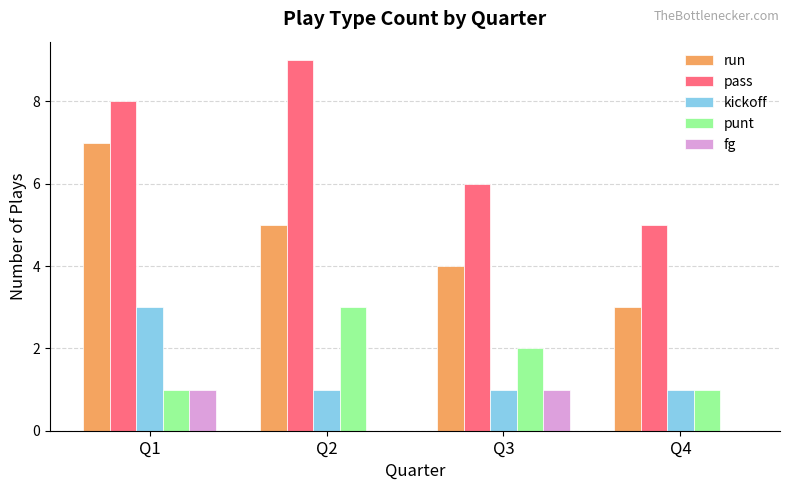

What is the maximum value shown in the chart?

9